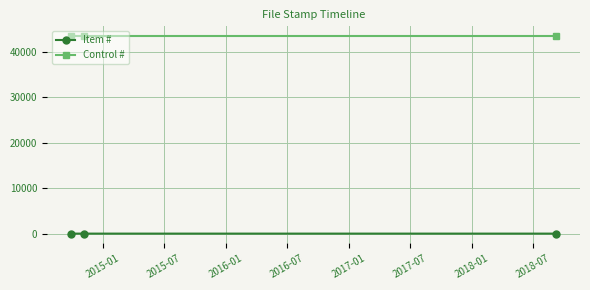

Count the number of data series in this chart.

2